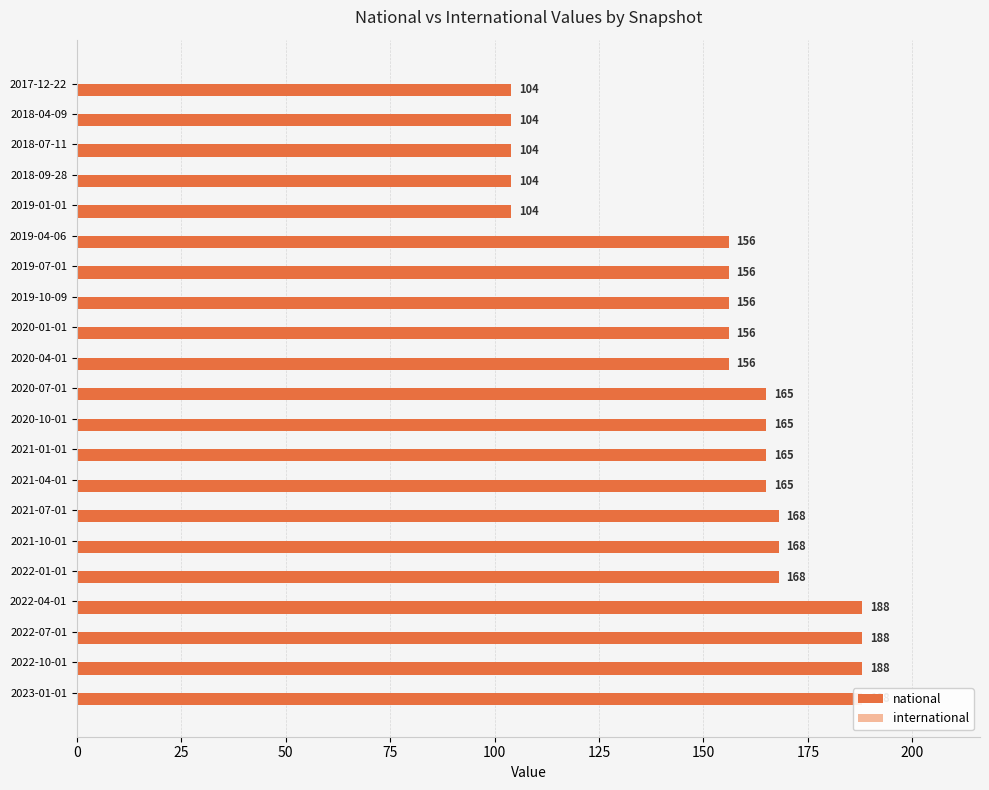

How many bars are there in total?

42